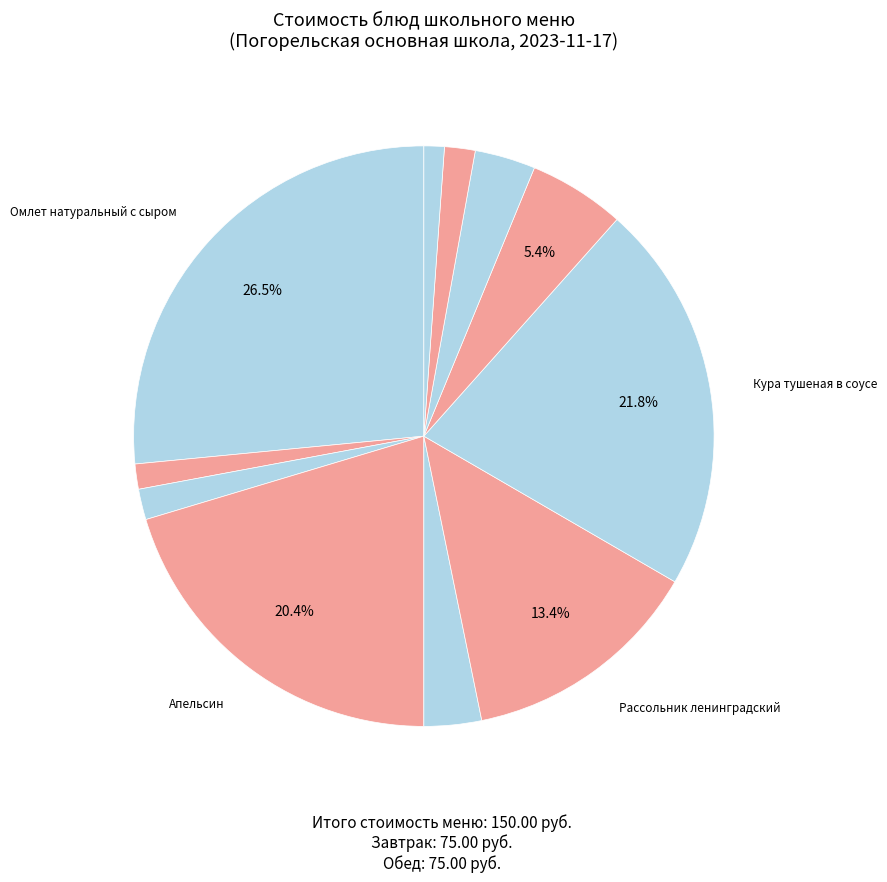

Does any single category account for the majority?

No